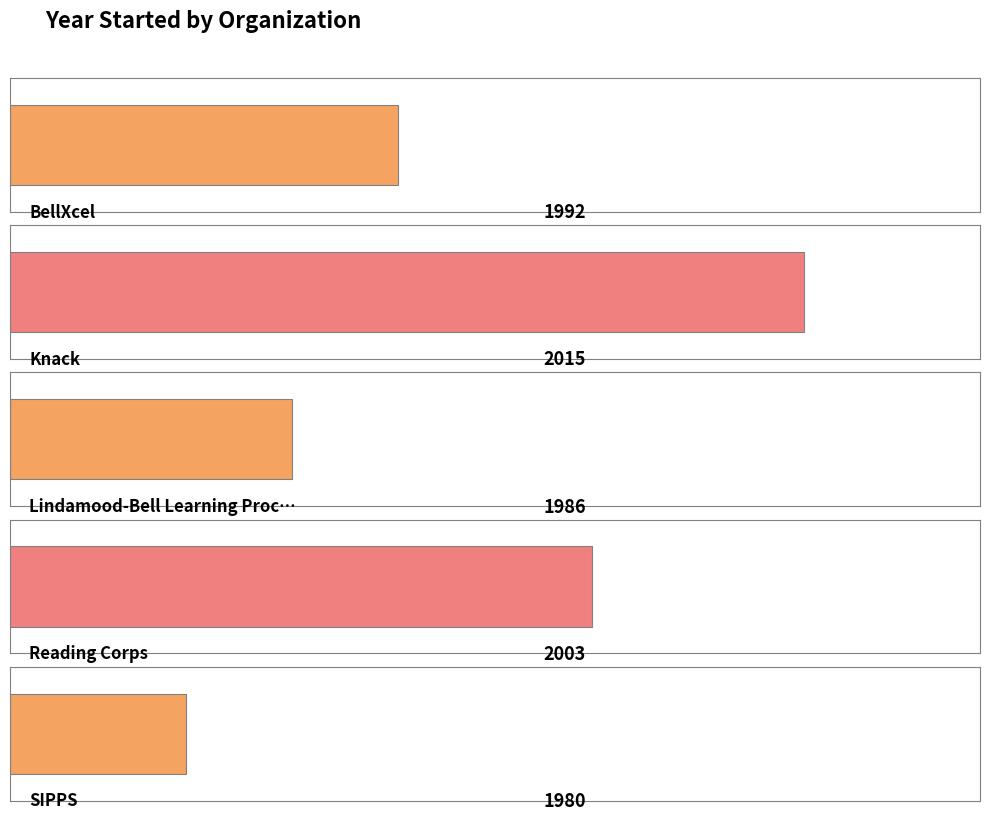

What is the value of the 4th bar from the left?

2003